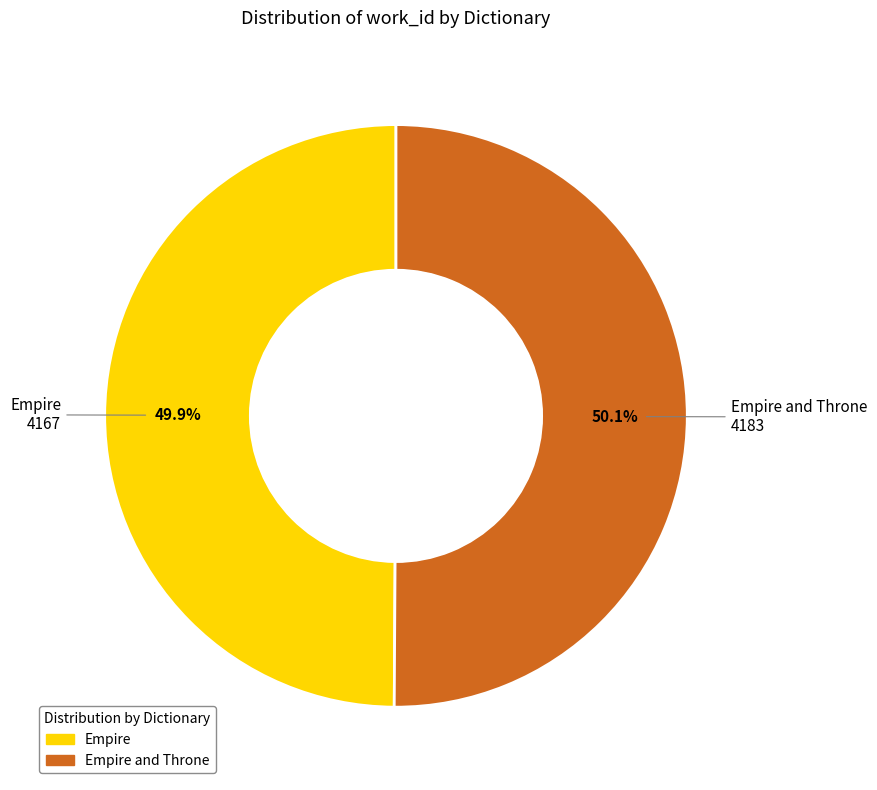

Is there any slice that represents more than half of the pie?

Yes